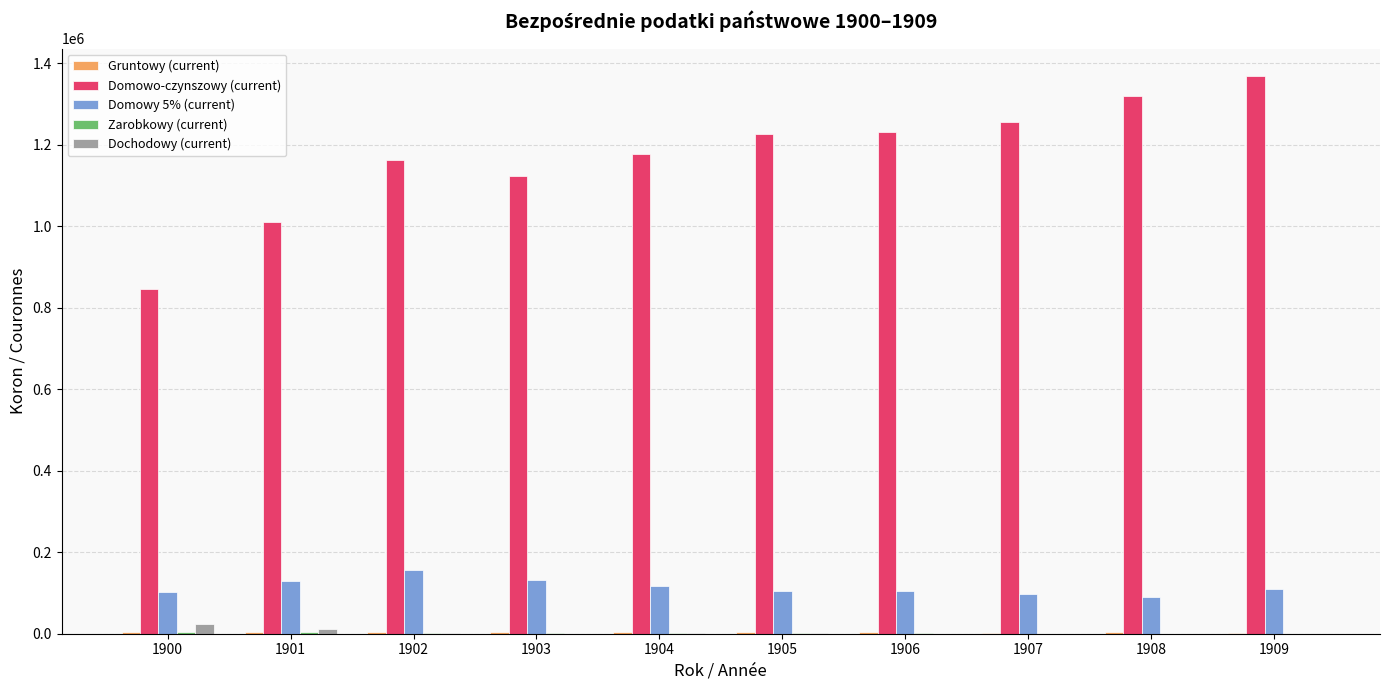

Which series has the largest total across all categories?

Domowo-czynszowy (current)